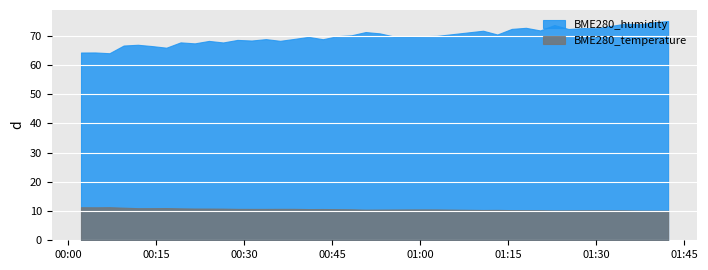

At which label does BME280_humidity first exceed 69?

2022/04/22 00:40:57